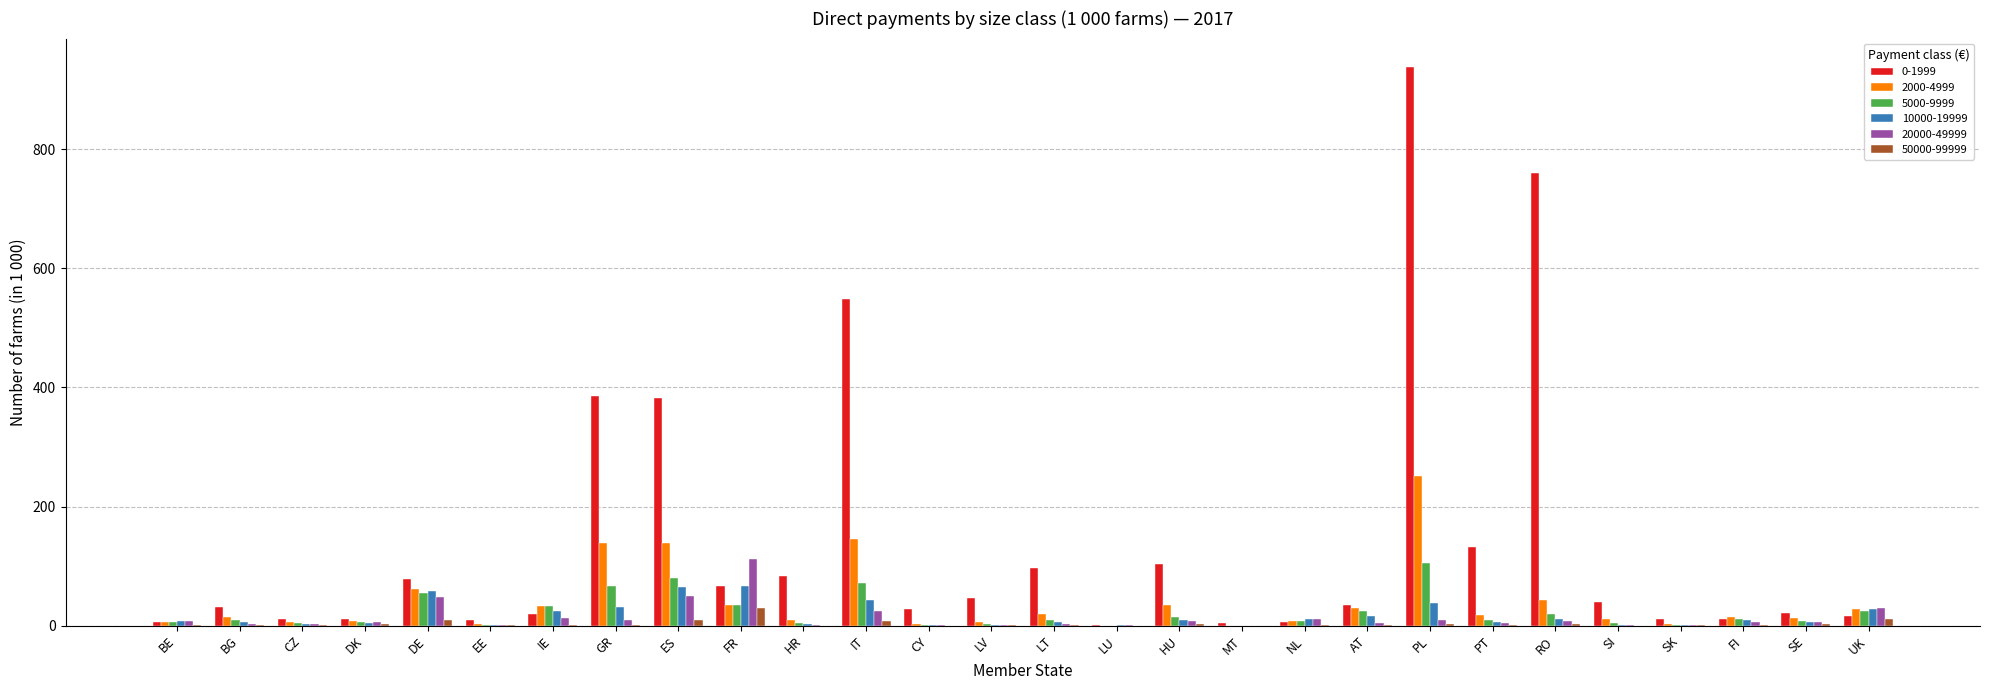

What is the sum of all 0-1999 values?

3882.0